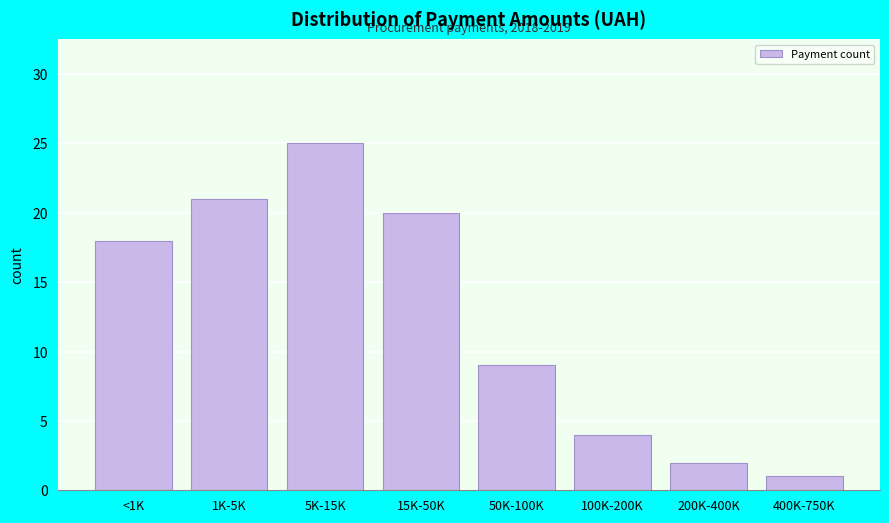

Reading left to right, extract all data points from this chart.

<1K=18	1K-5K=21	5K-15K=25	15K-50K=20	50K-100K=9	100K-200K=4	200K-400K=2	400K-750K=1